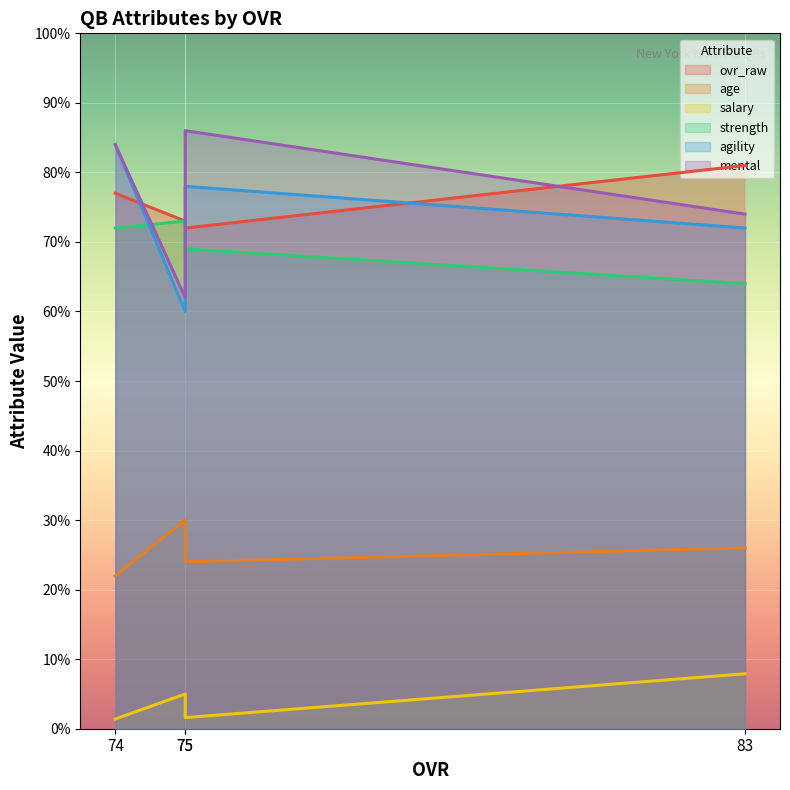

What is the value of the agility point at the 2nd from the left?

60.0